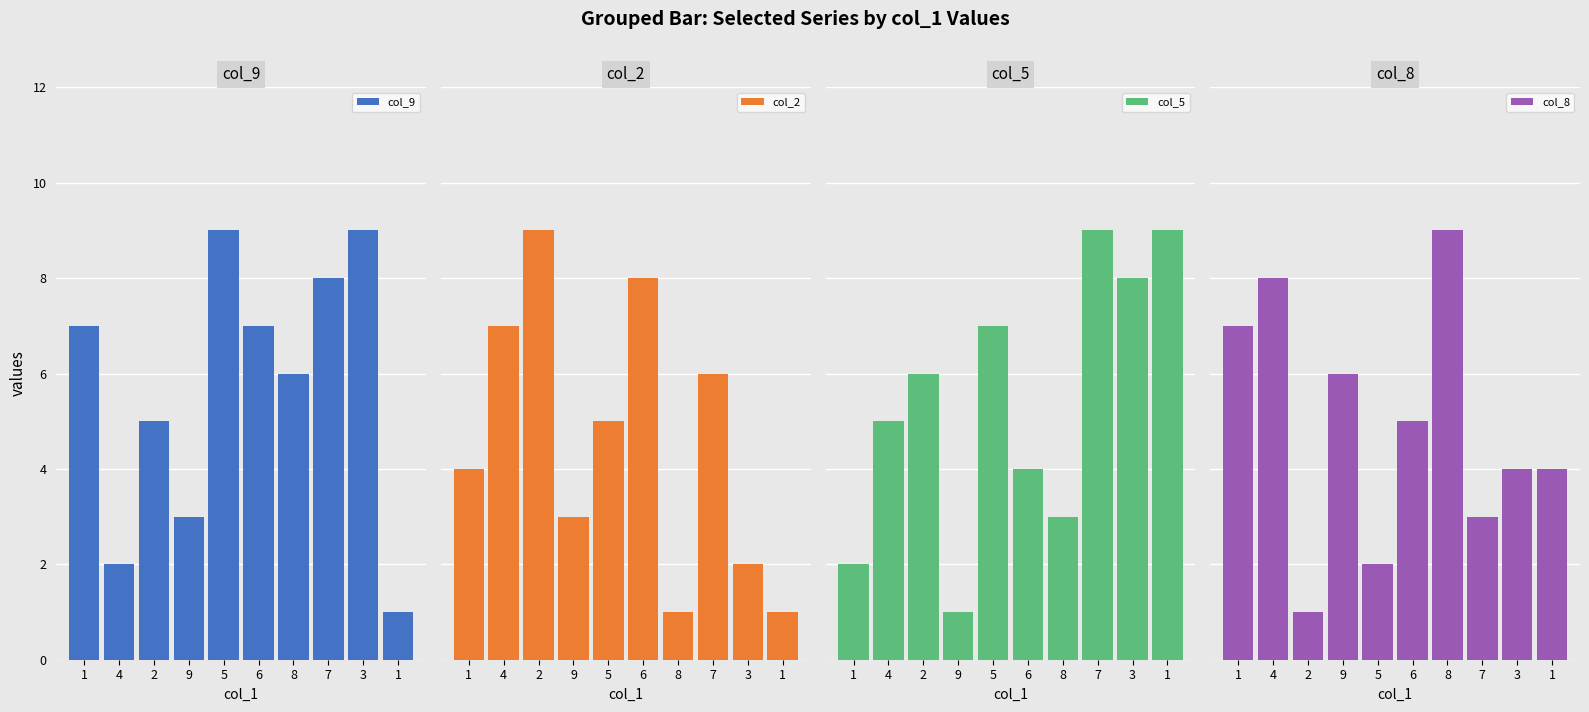

At which category is the sum across all series the highest?

7